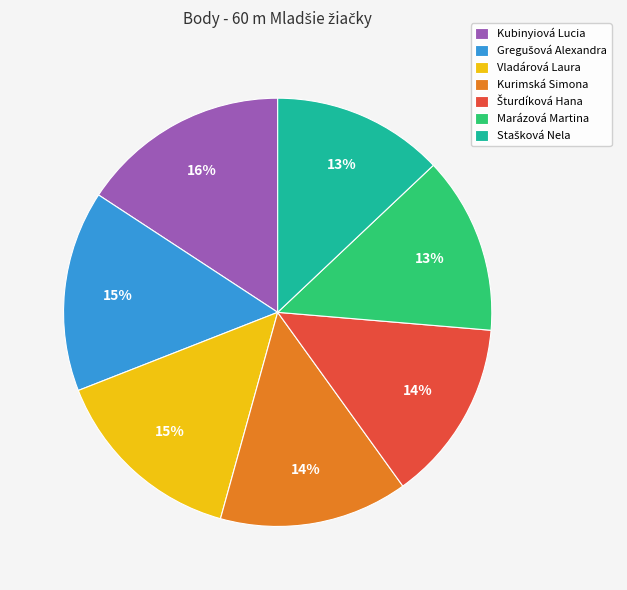

Is there a majority slice in this chart?

No